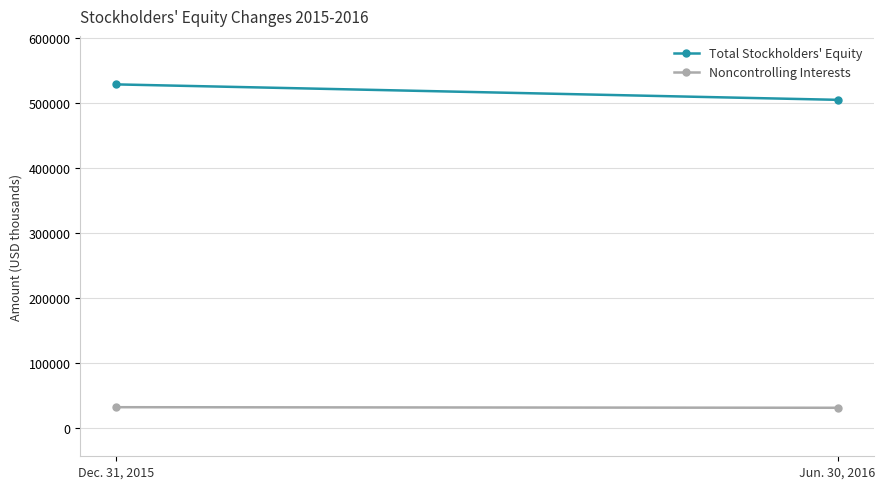

Reading left to right, what are all the values shown in this chart?

Total Stockholders' Equity: 529113	505385
Noncontrolling Interests: 32740	31870